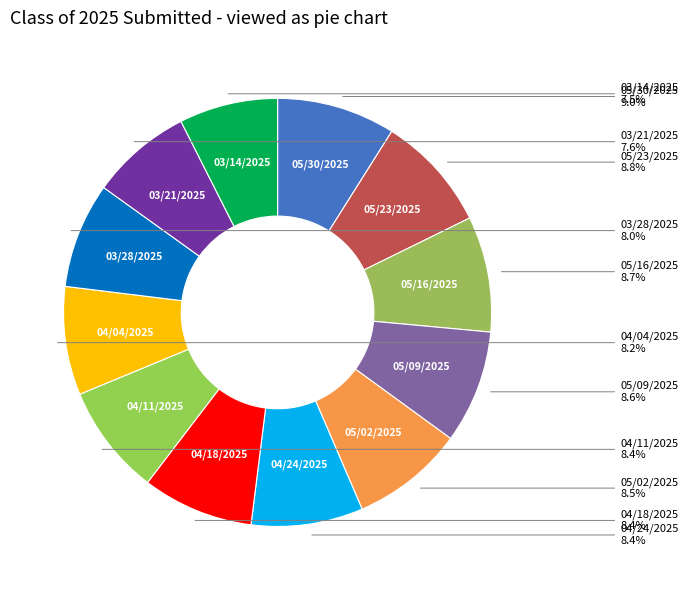

Rank the categories by value from highest to lowest.

05/30/2025, 05/23/2025, 05/16/2025, 05/09/2025, 05/02/2025, 04/24/2025, 04/18/2025, 04/11/2025, 04/04/2025, 03/28/2025, 03/21/2025, 03/14/2025